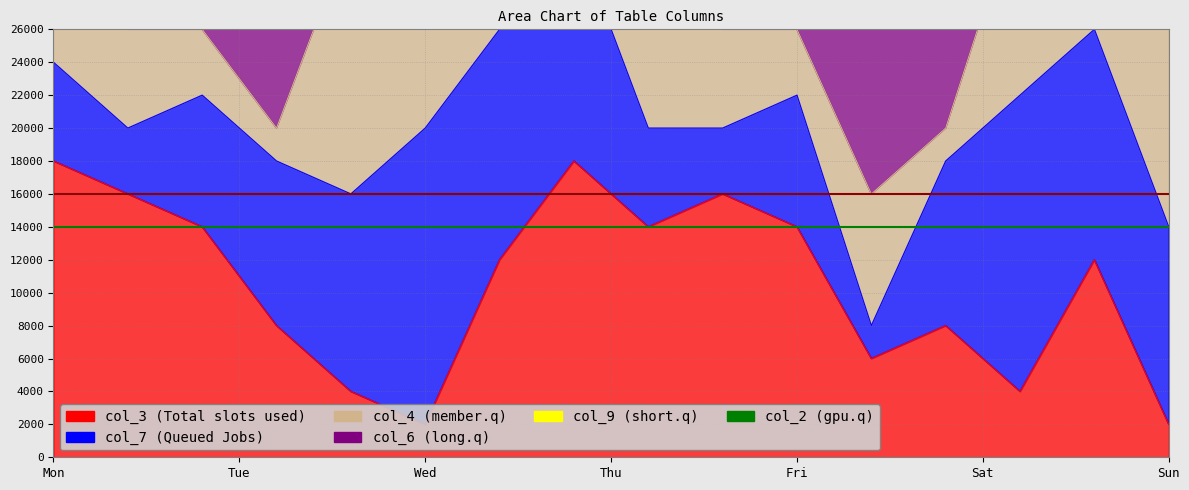

What is the spread (max minus min) of values at Mon?

2000